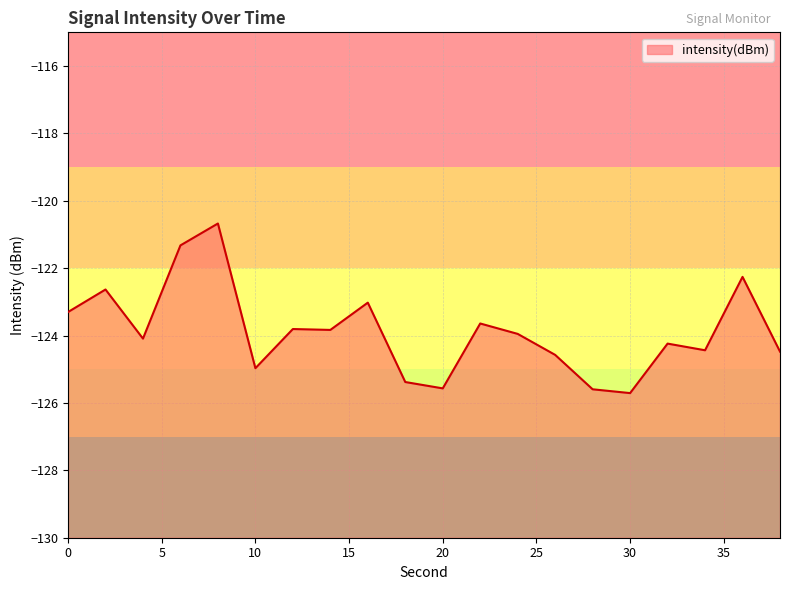

Reading right to left, transcribe all the data shown in this chart.

38=-124.5	36=-122.3	34=-124.4	32=-124.2	30=-125.7	28=-125.6	26=-124.6	24=-124.0	22=-123.6	20=-125.6	18=-125.4	16=-123.0	14=-123.8	12=-123.8	10=-125.0	8=-120.7	6=-121.3	4=-124.1	2=-122.6	0=-123.3